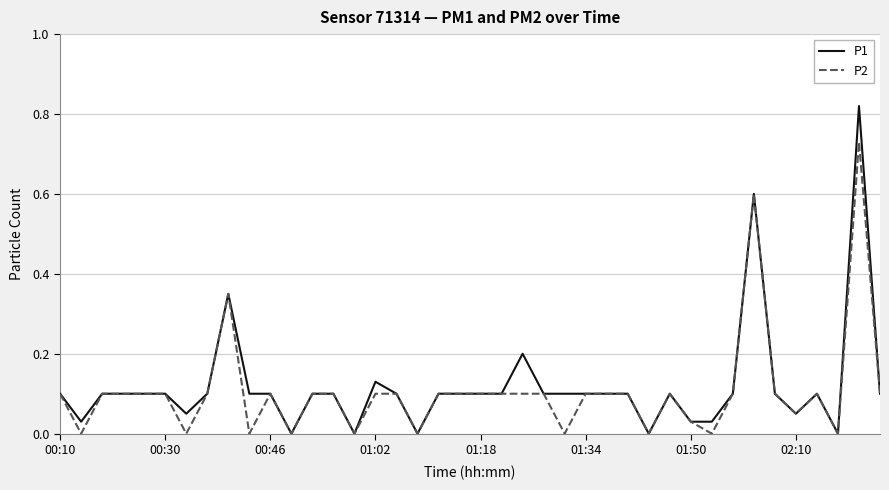

Which series has the widest spread of values?

P1